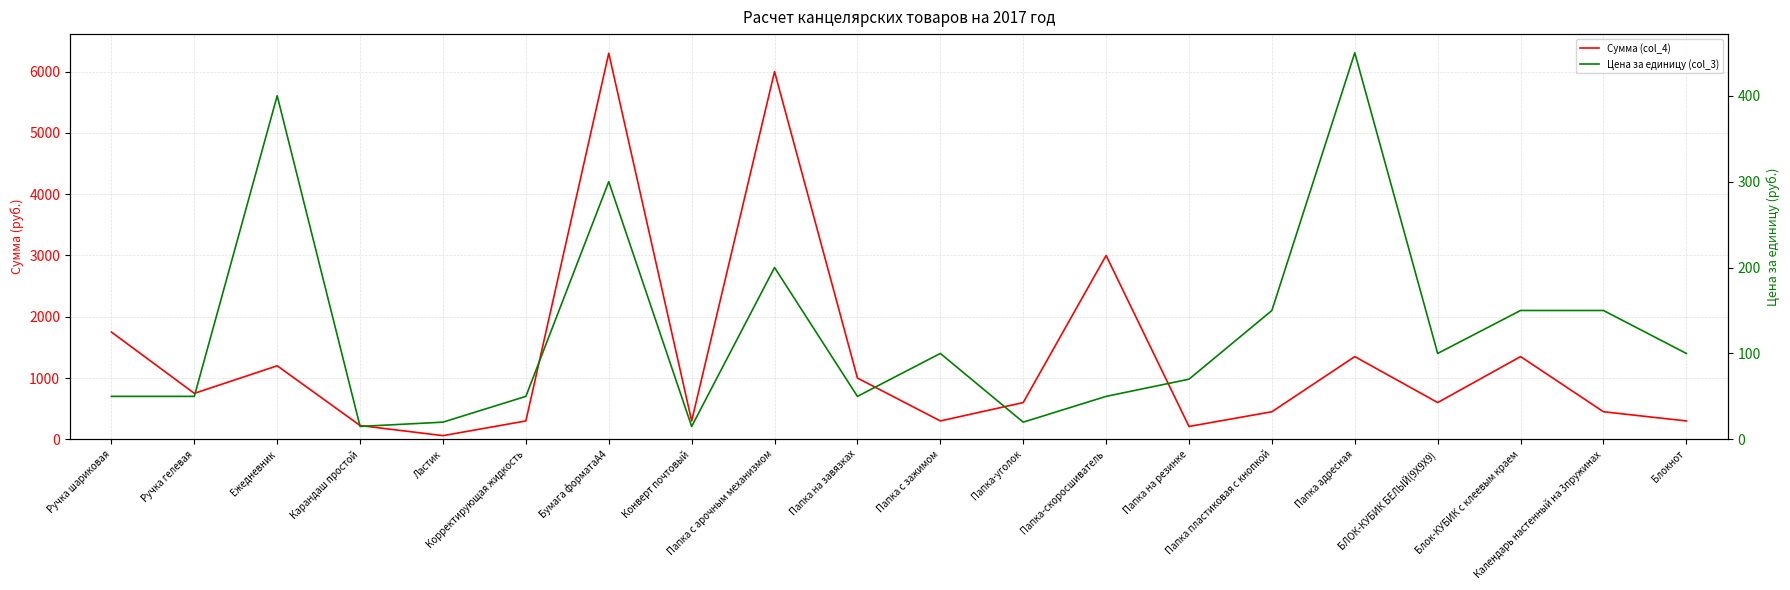

The Сумма (col_4) series shows 300 at Корректирующая жидкость. True or false?

True